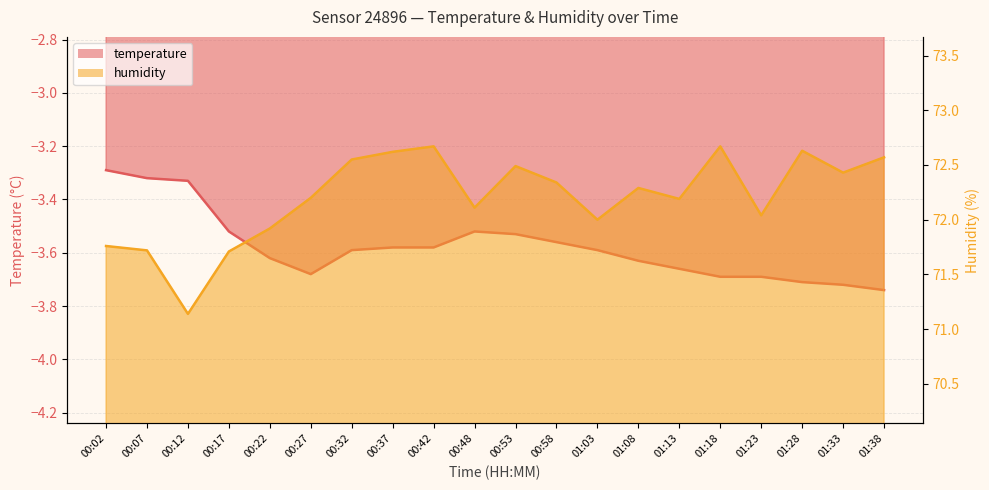

Is the value of temperature at 00:37 greater than the value of humidity at 01:38?

No